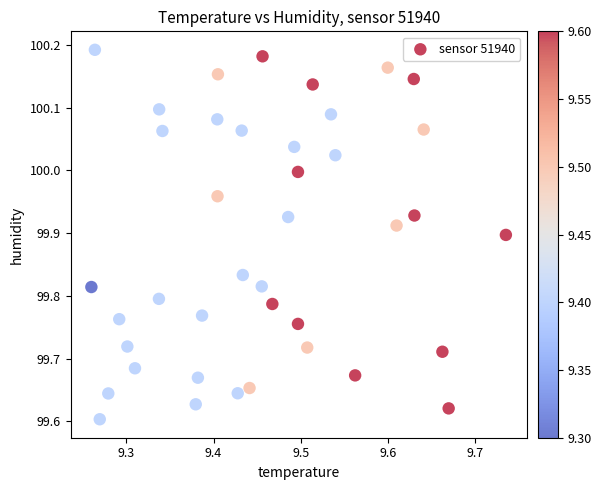

What is the range of X values (max minus min)?

0.5